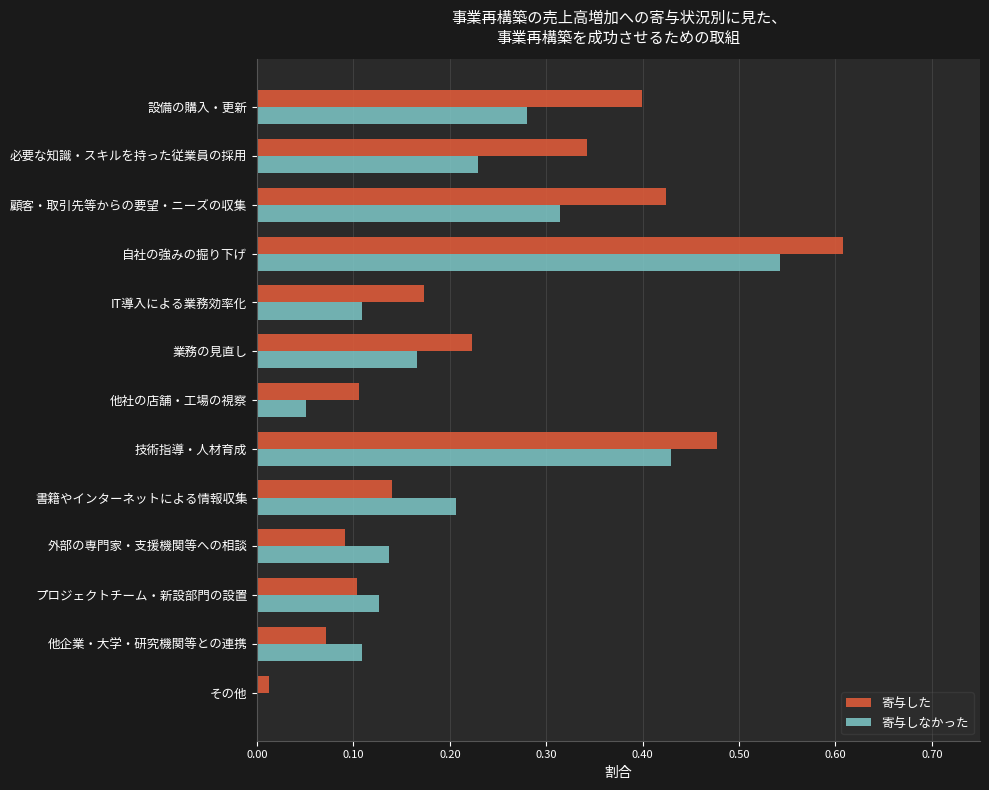

What is the sum of all 寄与した values?

3.2